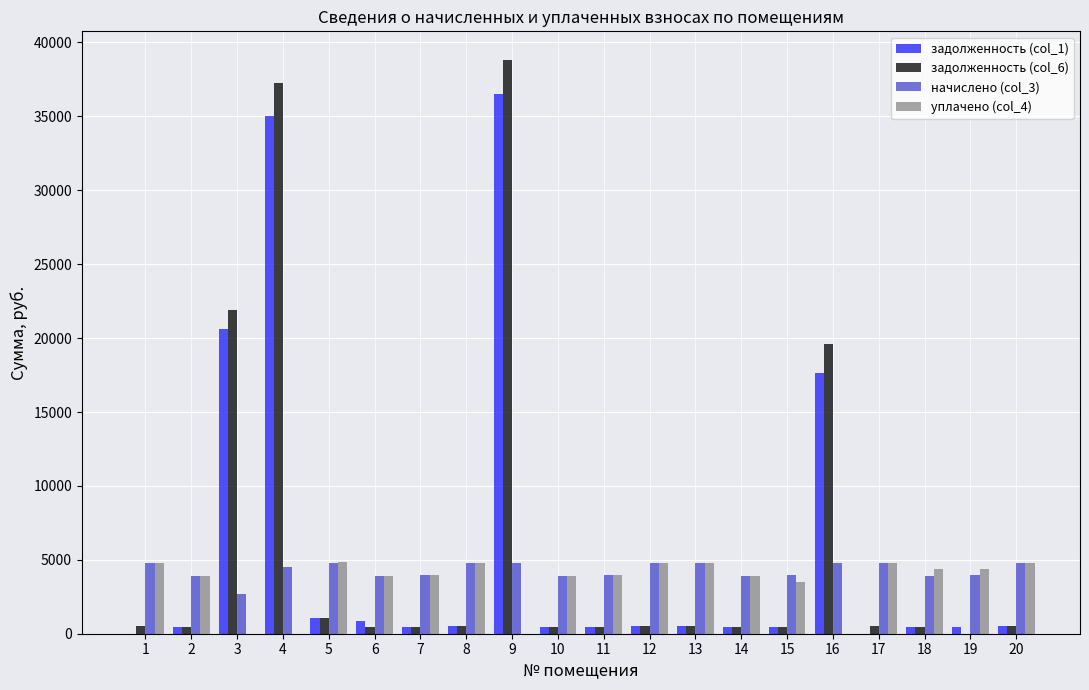

Where is уплачено (col_4) nearest to the value 2415?

15